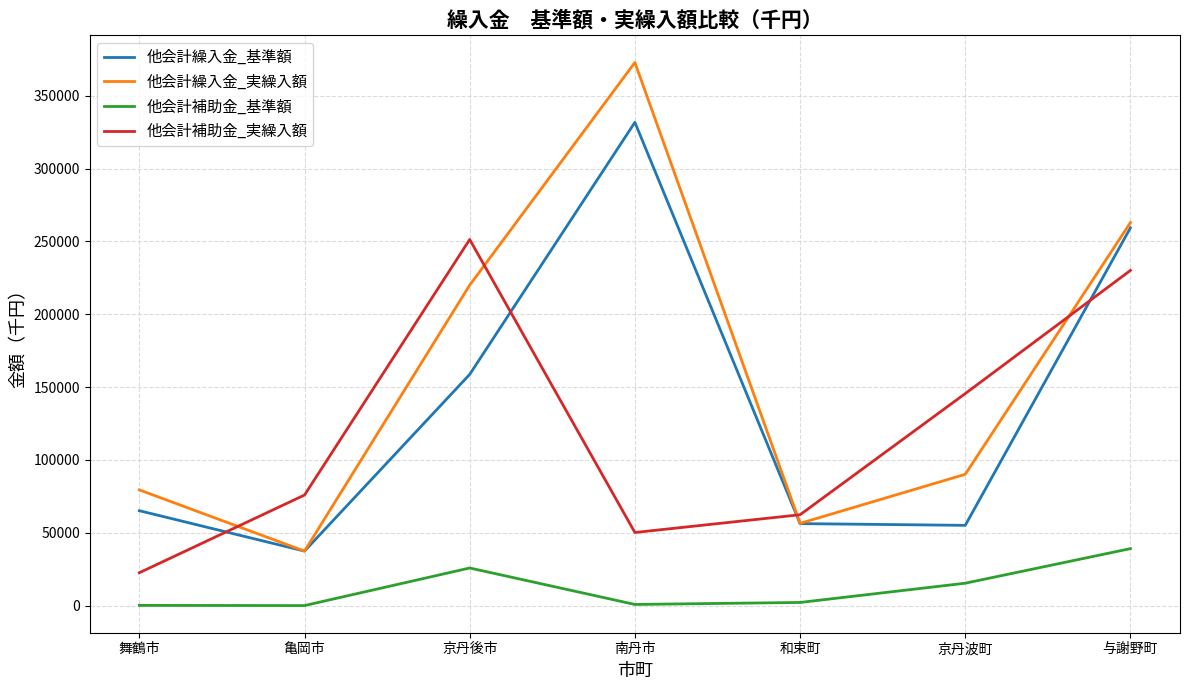

Is this an area chart (filled region under the line)?

No